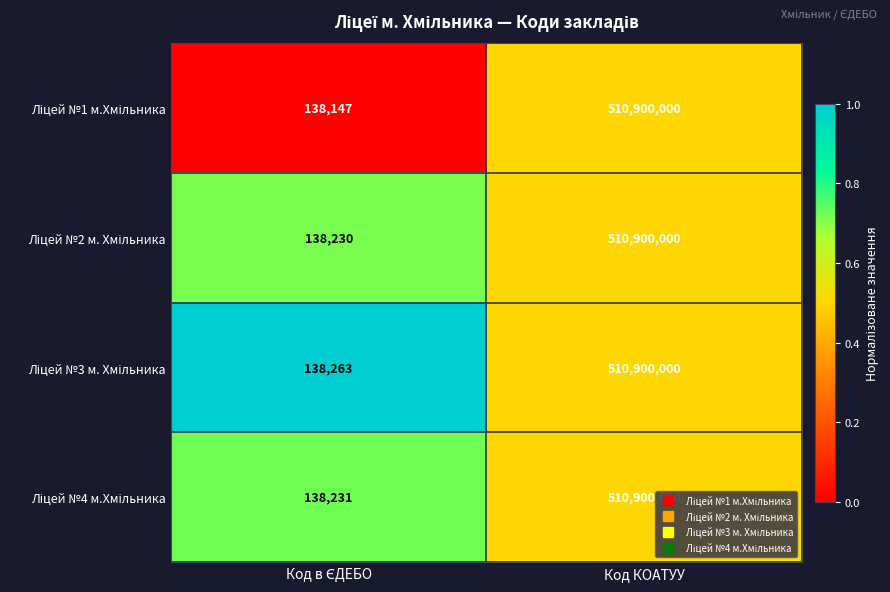

What is the minimum value shown in the chart?

138147